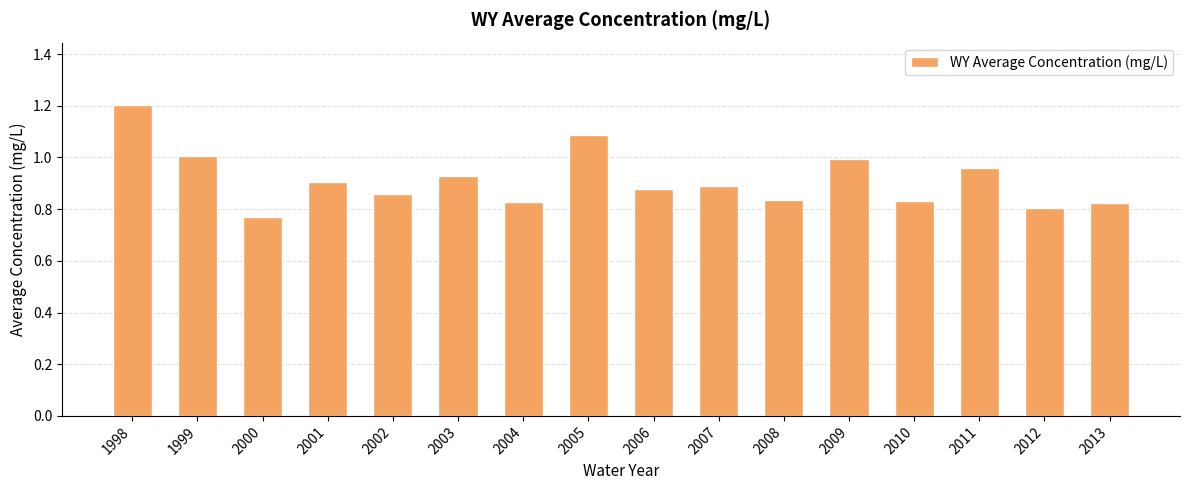

What is the sum of all values?

14.6